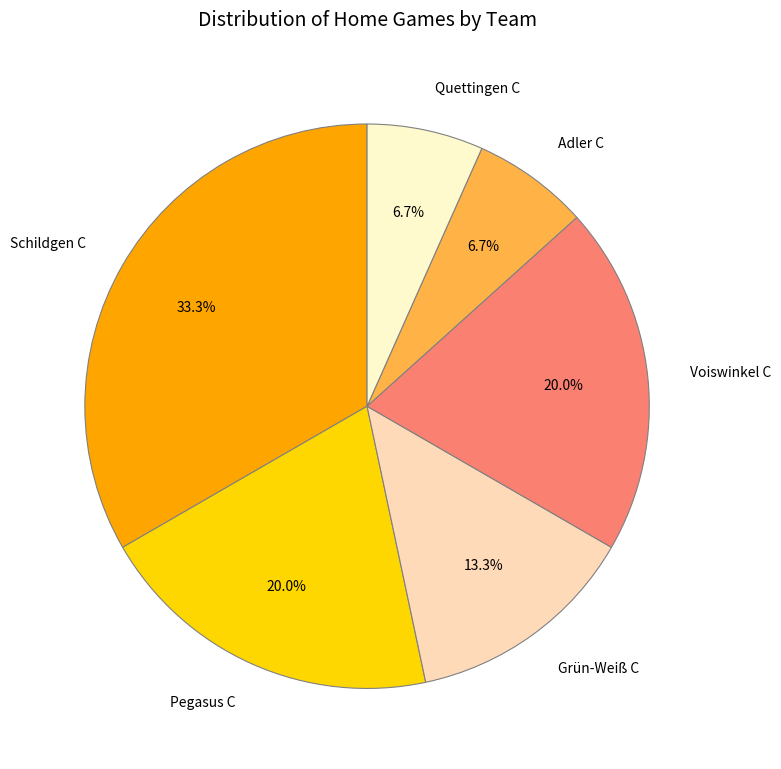

Does Grün-Weiß C represent more than half of the total?

No